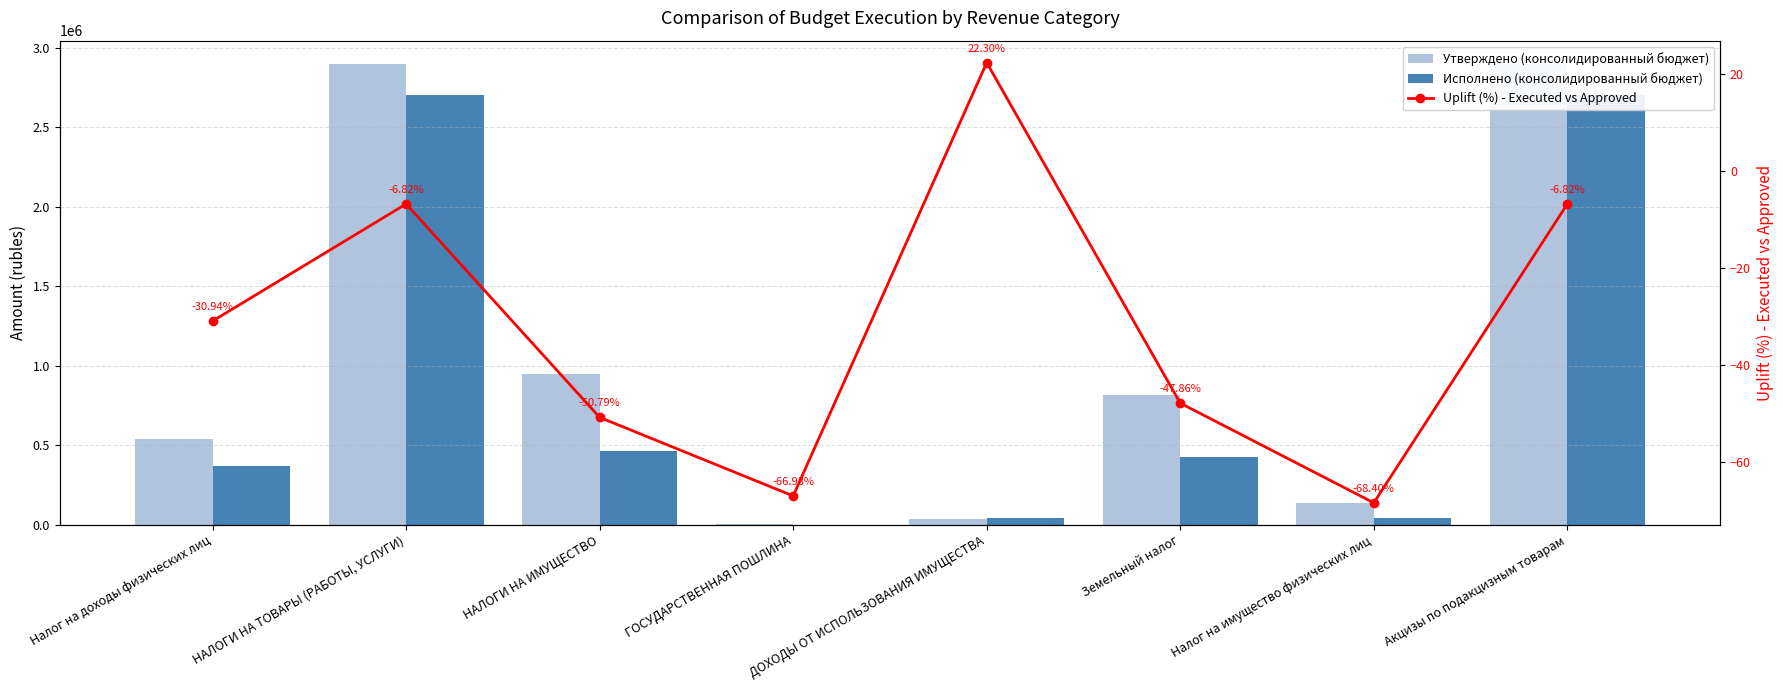

Is it true that Uplift (%) - Executed vs Approved equals -67.0 at ГОСУДАРСТВЕННАЯ ПОШЛИНА?

True